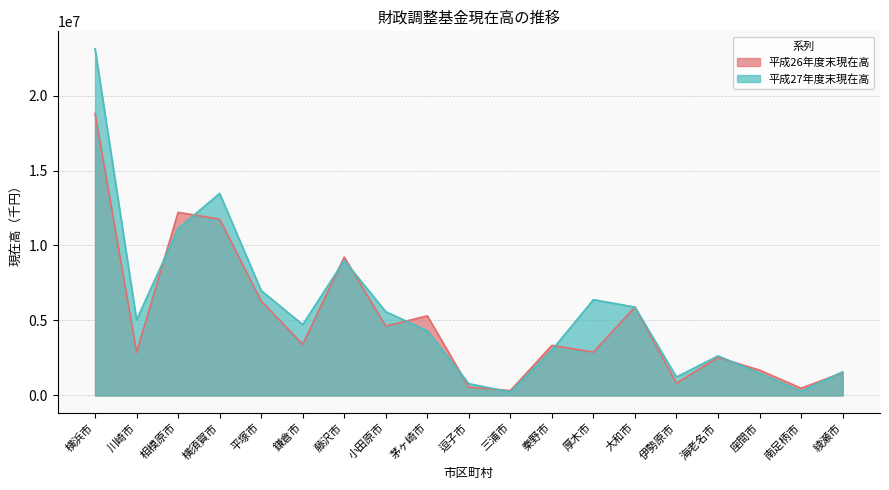

Reading left to right, what are all the values shown in this chart?

平成26年度末現在高: 18805828	2880141	12211357	11759079	6291944	3410418	9231517	4623247	5307886	559996	320277	3340640	2892361	5894938	821314	2536443	1686481	480708	1518050
平成27年度末現在高: 23124449	5041145	11124826	13472932	6993874	4724729	9007994	5585456	4311975	782123	229366	3025380	6387755	5891396	1230798	2637834	1483992	280708	1572138